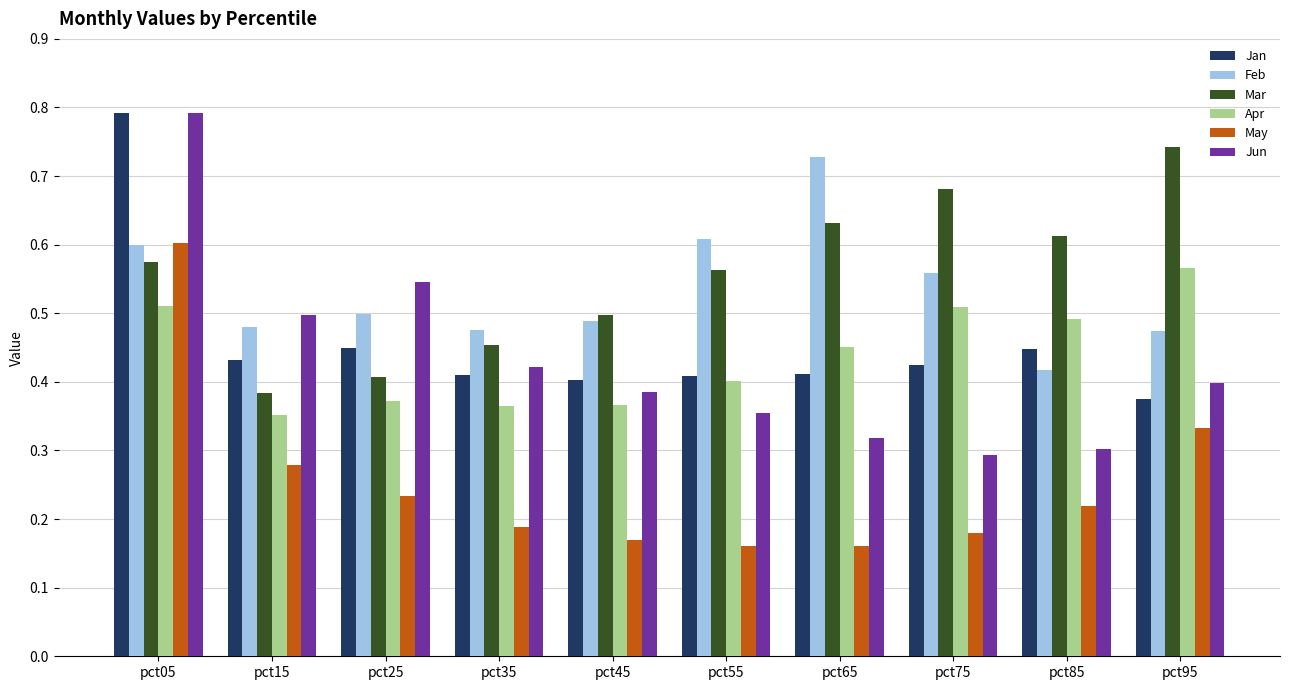

What is the sum of the Jun values at pct25 and pct85?

0.8